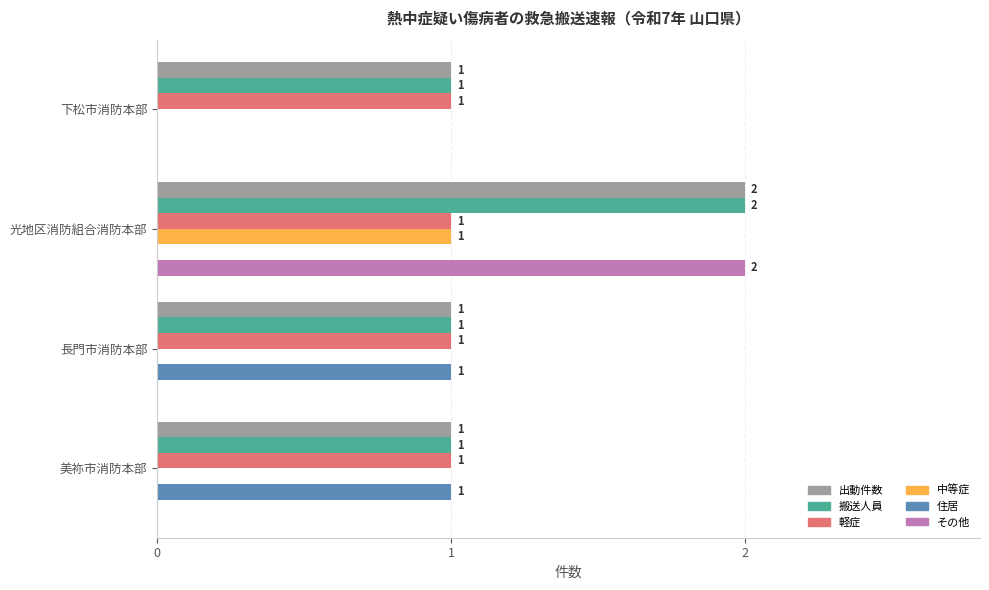

The value of 搬送人員 at 光地区消防組合消防本部 is 3. True or false?

False